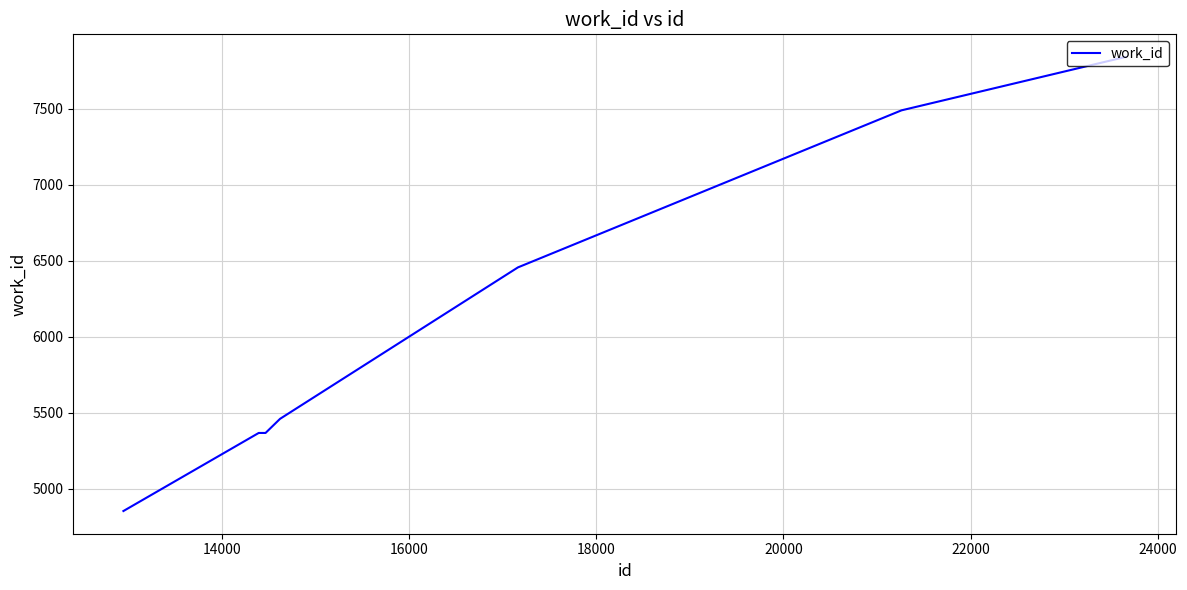

What is the minimum value shown in the chart?

4852